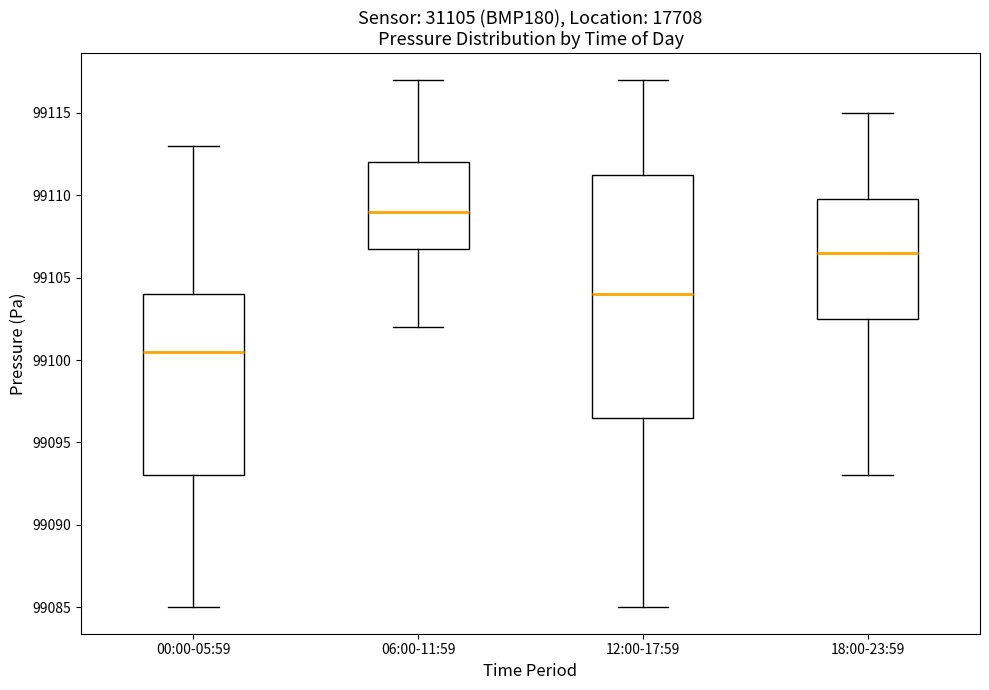

Which box has the lowest median line?

00:00-05:59